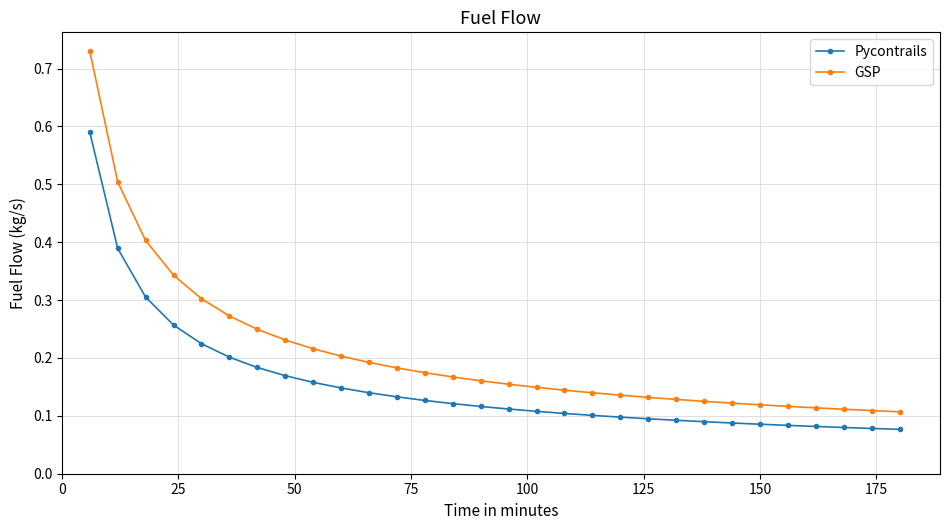

How many GSP values are between 0 and 1?

30